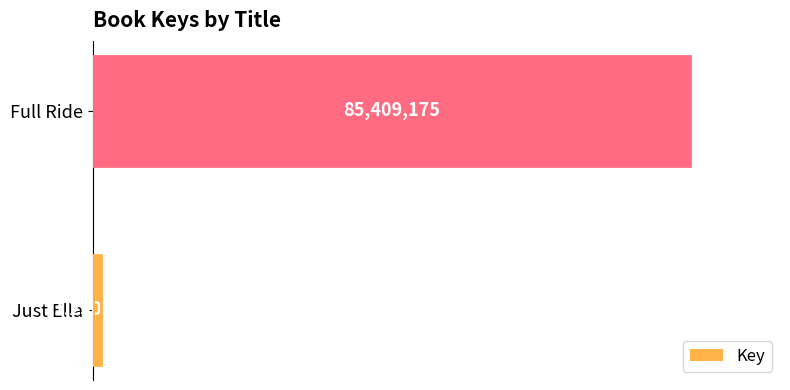

Reading bottom to top, list all the values displayed in this chart.

Just Ella=1250524	Full Ride=85409175